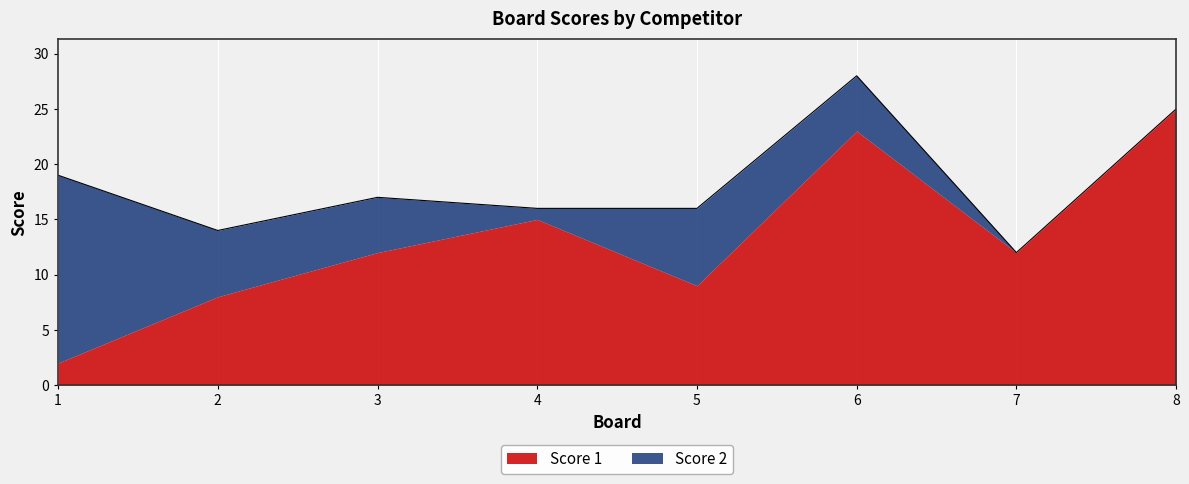

Rank the categories by value from lowest to highest.

7, 2, 4, 5, 3, 1, 8, 6